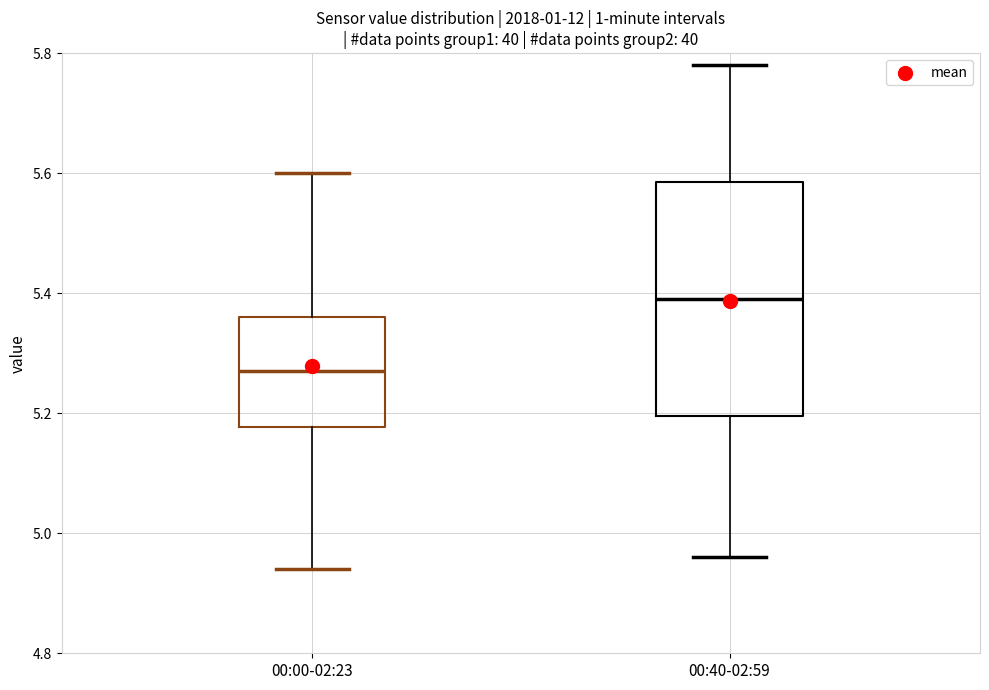

Where does the lower whisker of the box for 00:40-02:59 end on the y-axis? The values are not printed on the chart, so give them approximately, as read against the axis.

4.96